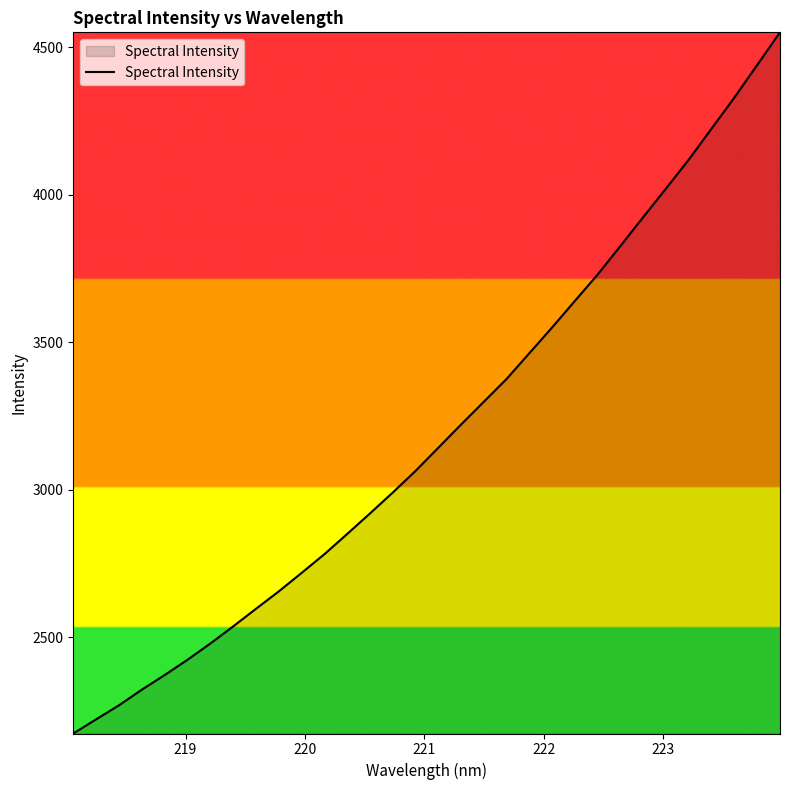

What is the maximum value shown in the chart?

4550.6